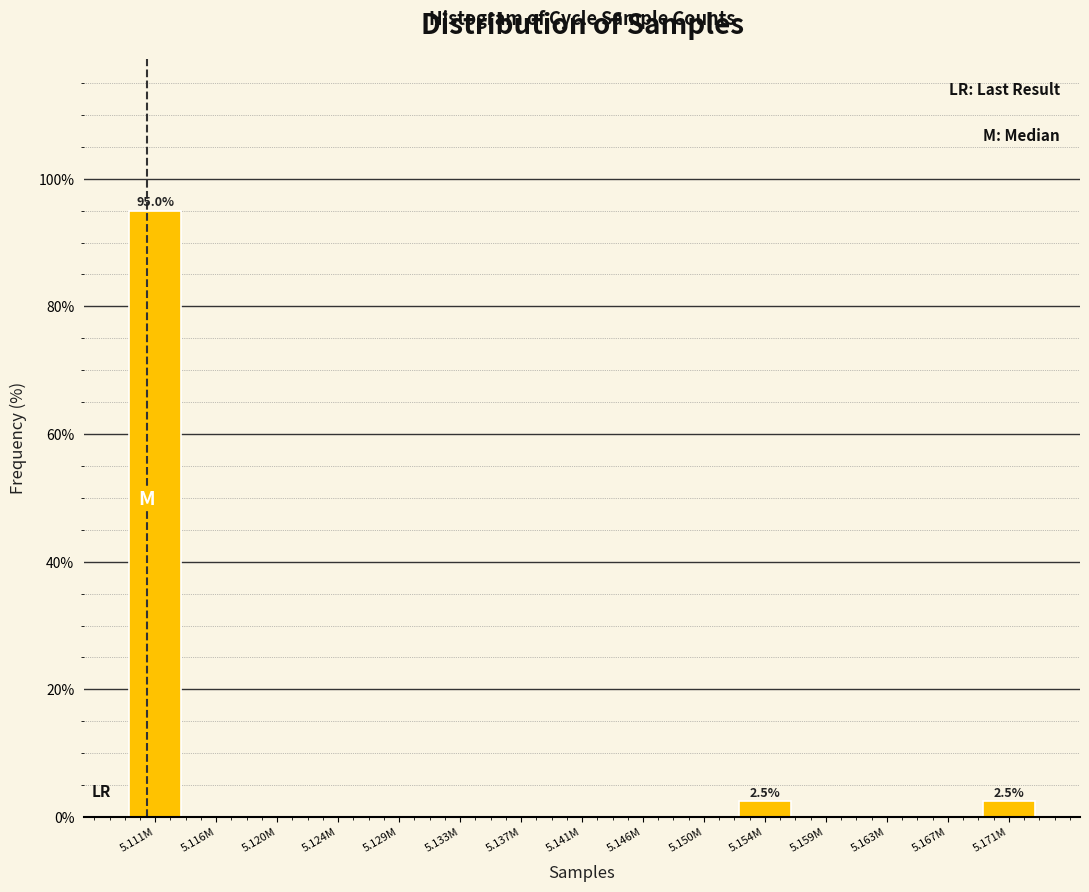

Reading left to right, extract all data points from this chart.

5.111M=95.0	5.116M=0.0	5.120M=0.0	5.124M=0.0	5.129M=0.0	5.133M=0.0	5.137M=0.0	5.141M=0.0	5.146M=0.0	5.150M=0.0	5.154M=2.5	5.159M=0.0	5.163M=0.0	5.167M=0.0	5.171M=2.5